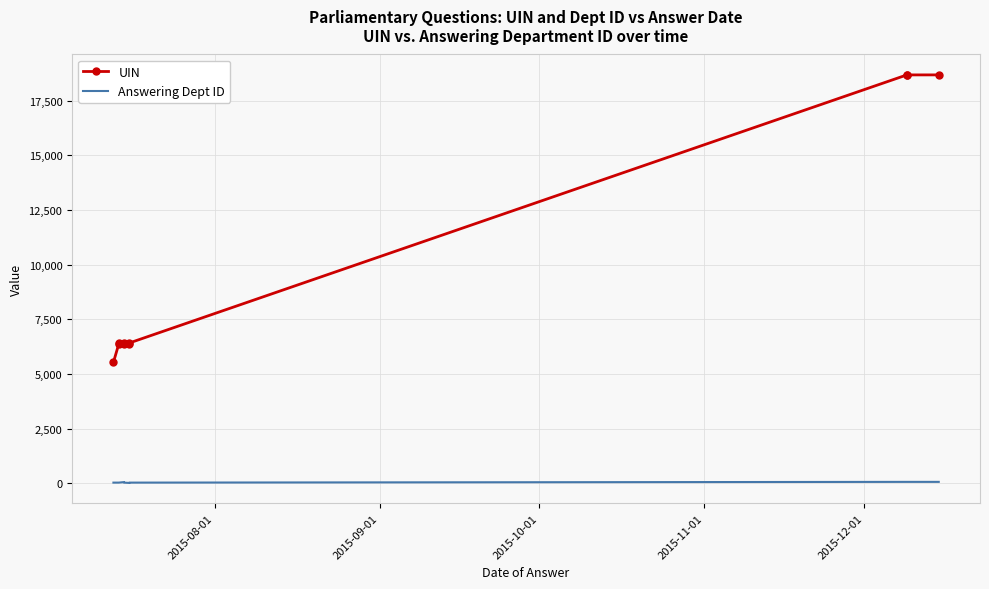

What is the sum of all Answering Dept ID values?

401